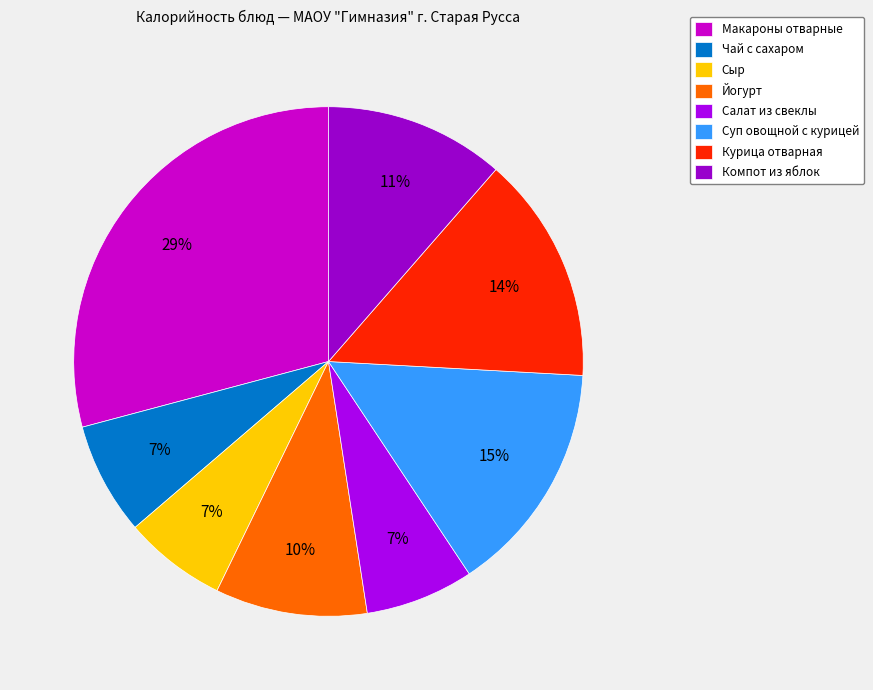

To the nearest percent, what percentage of the pie is Компот из яблок?

11%